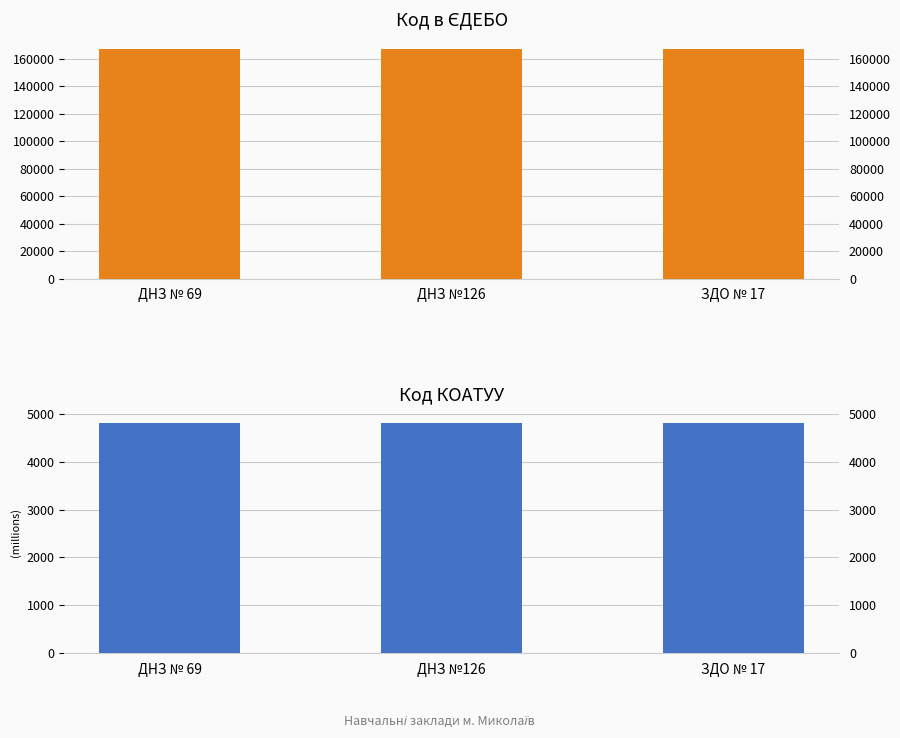

Where does the Код в ЄДЕБО series first go above 167406?

ДНЗ №126